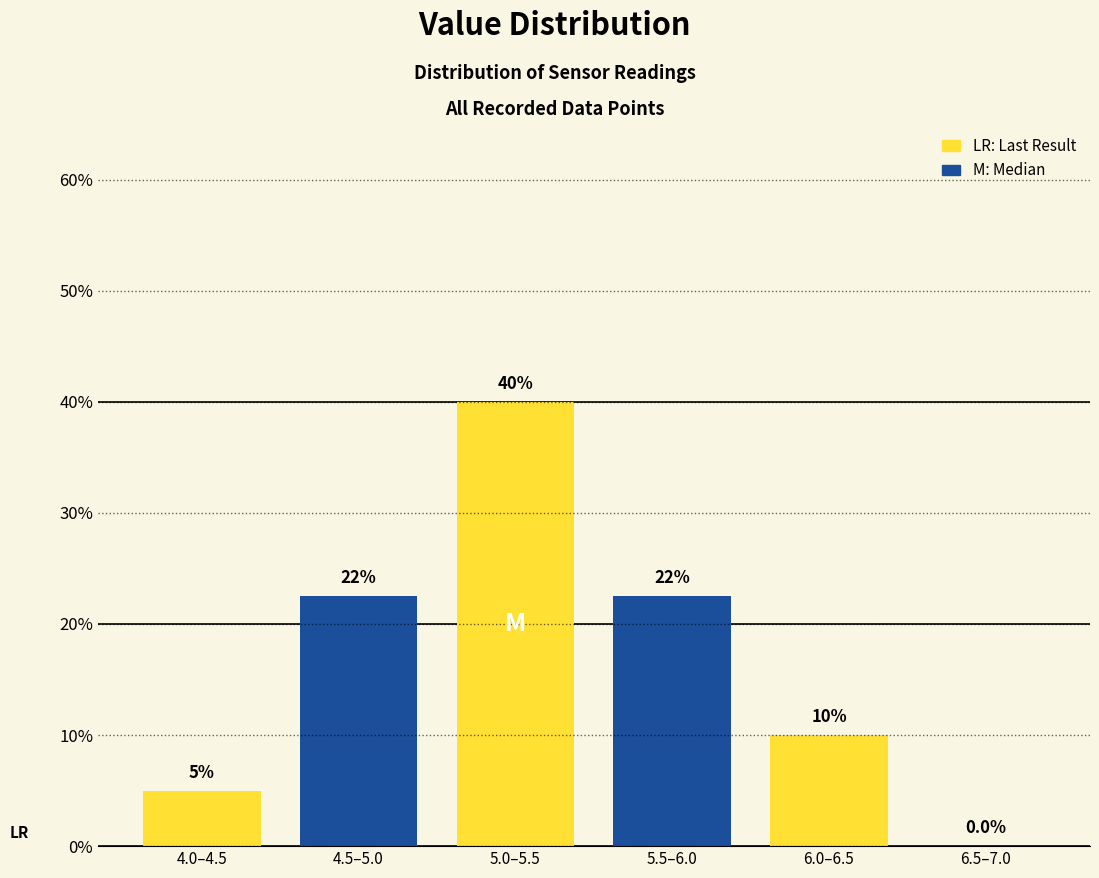

Reading right to left, extract all data points from this chart.

6.5–7.0=0.0	6.0–6.5=10.0	5.5–6.0=22.5	5.0–5.5=40.0	4.5–5.0=22.5	4.0–4.5=5.0